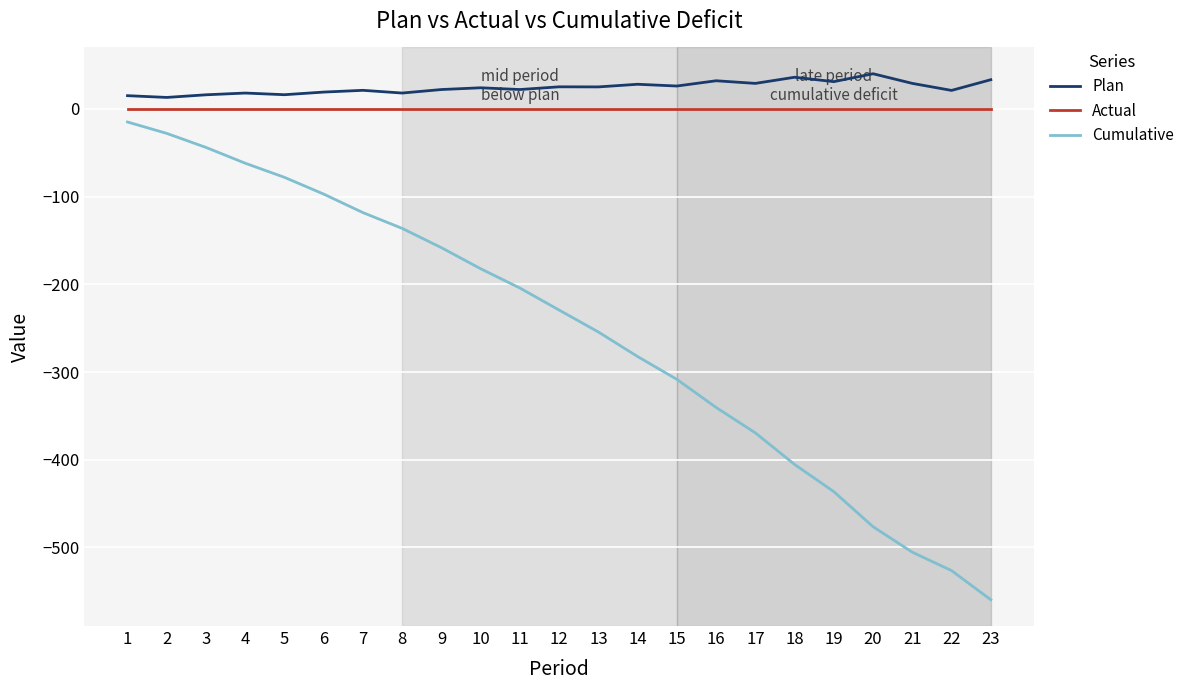

True or false: Plan and Cumulative intersect in this chart.

False